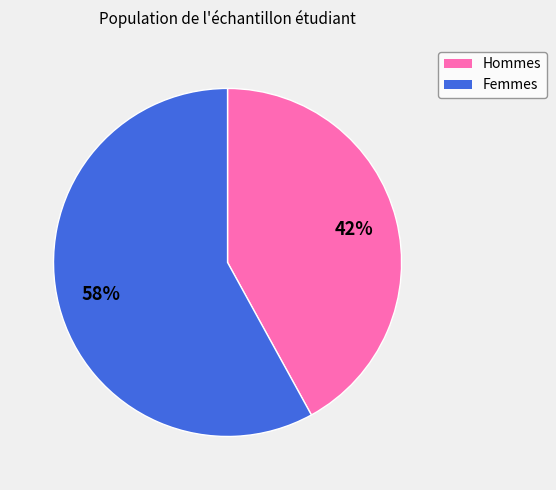

Is there a majority slice in this chart?

Yes